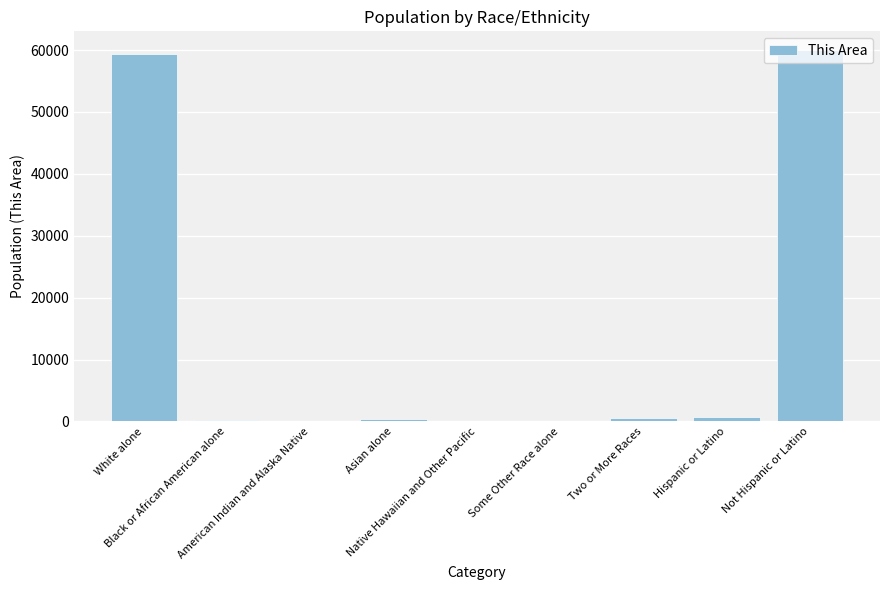

Count the number of data series in this chart.

1